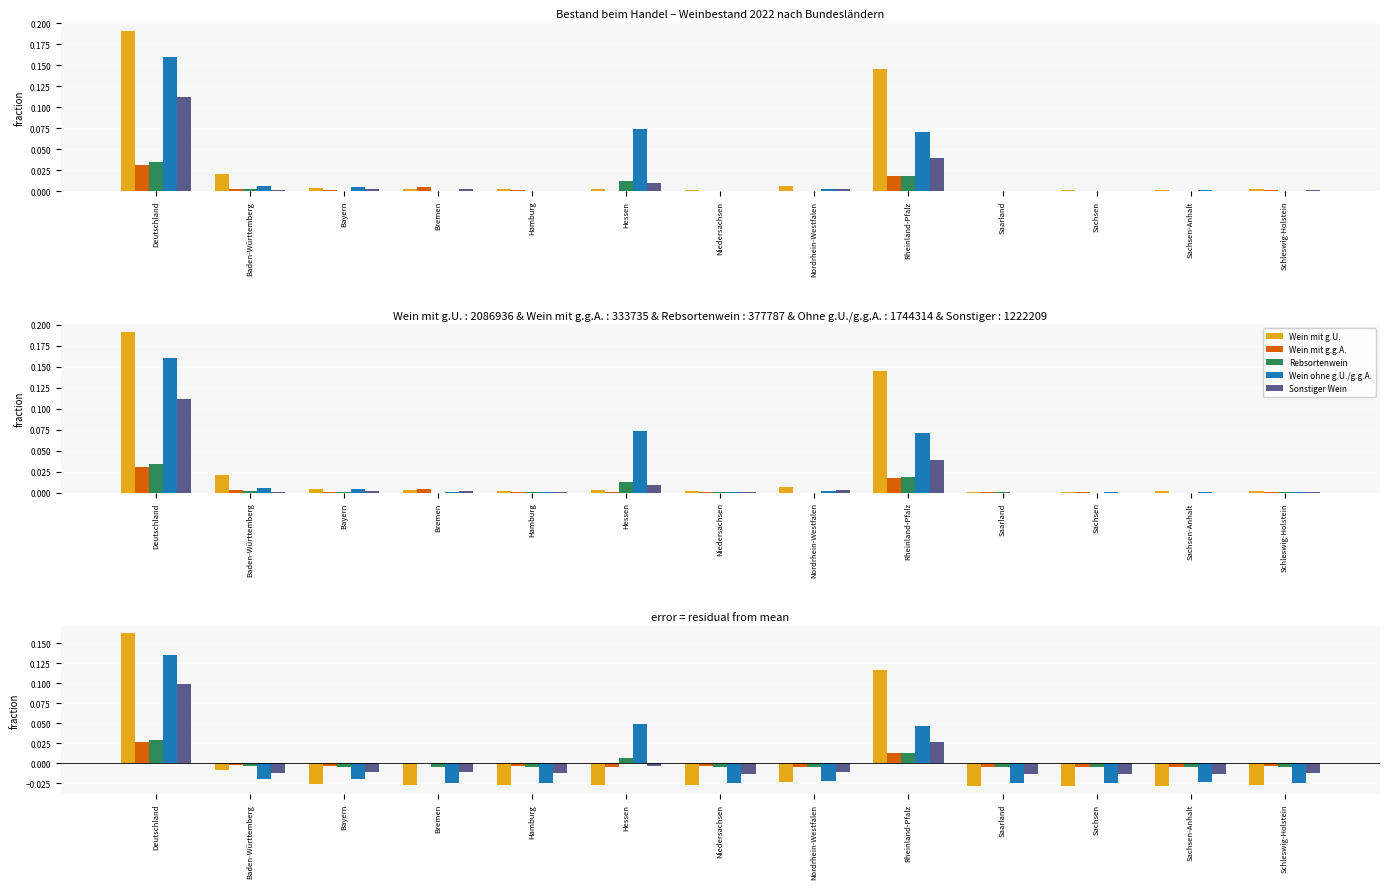

At how many categories does at least one series exceed 0?

3